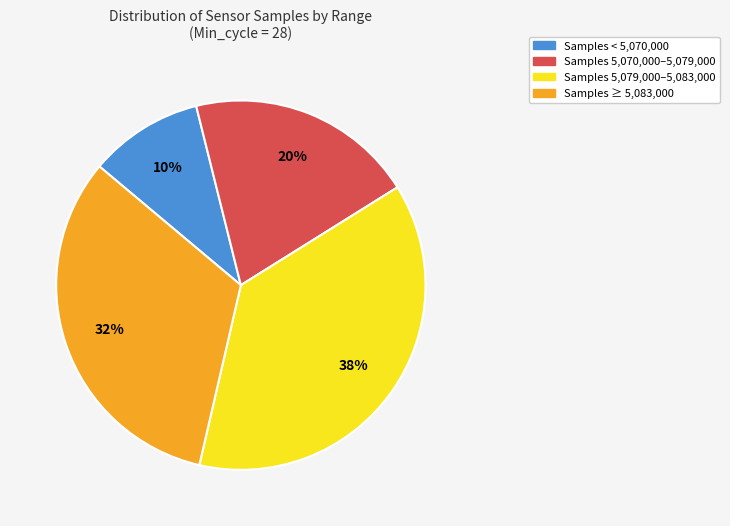

To the nearest percent, what is the average slice percentage?

25%